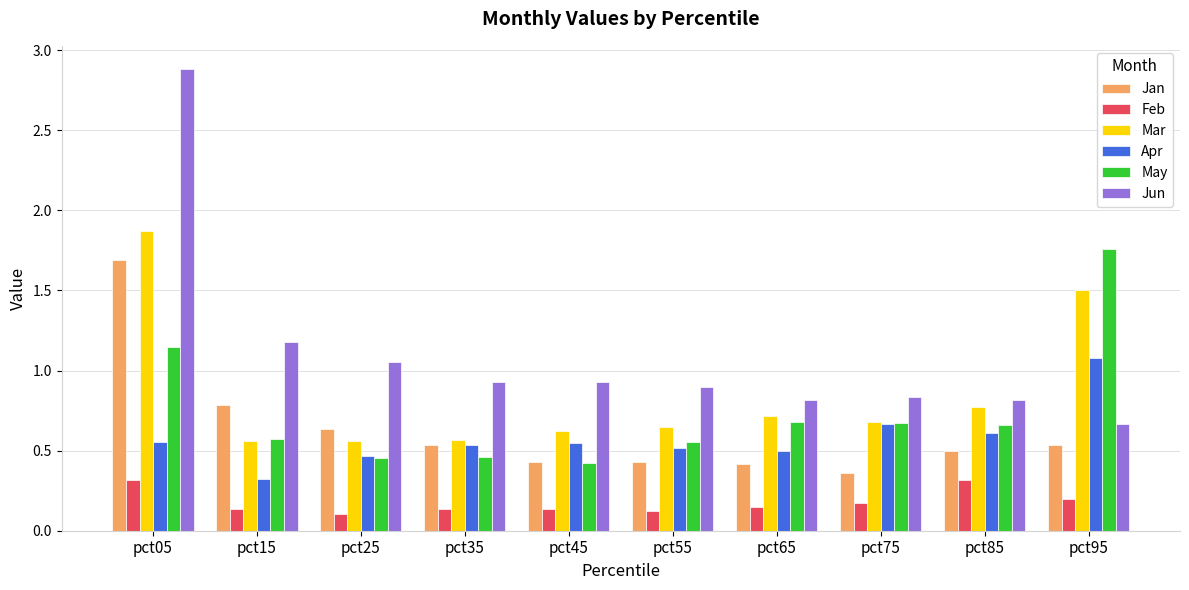

At which category is the sum across all series the highest?

pct05